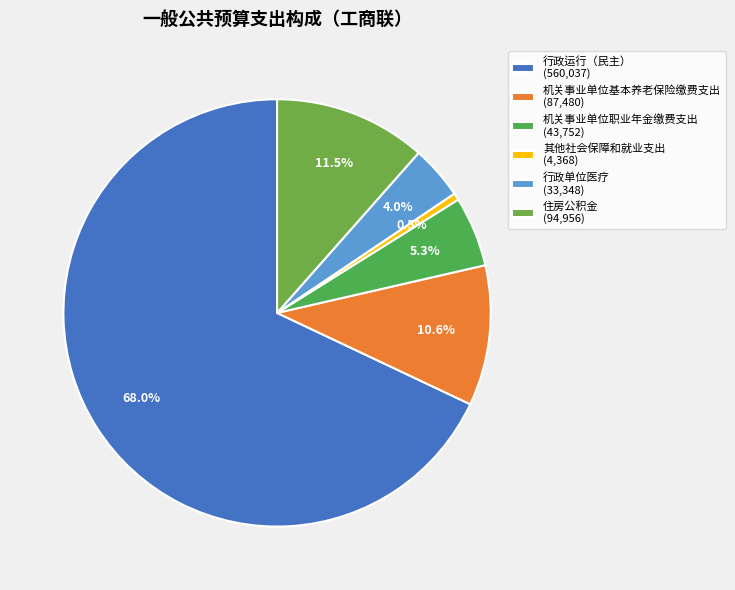

What portion of the pie excludes 行政运行（民主）?

32.0%